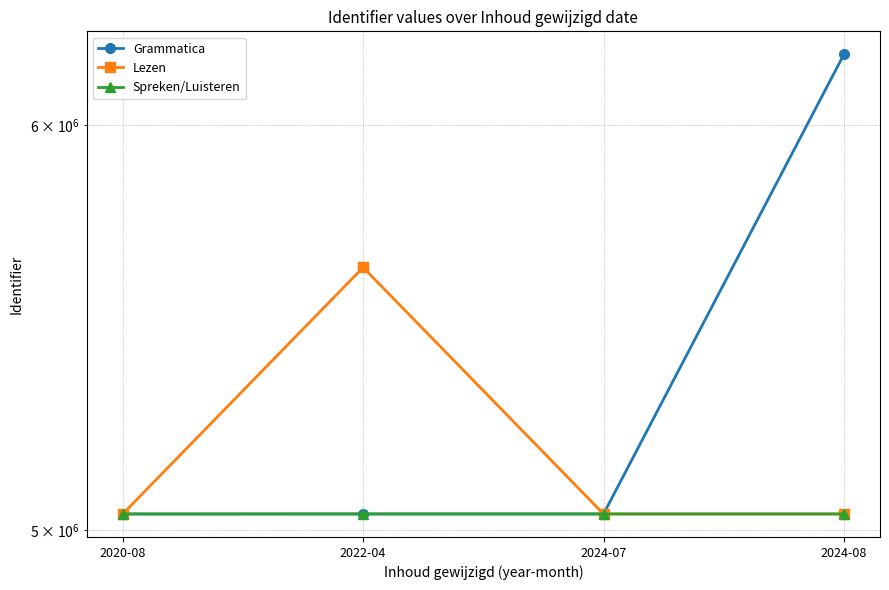

True or false: Grammatica has a value of 5036147 at 2024-07.

True